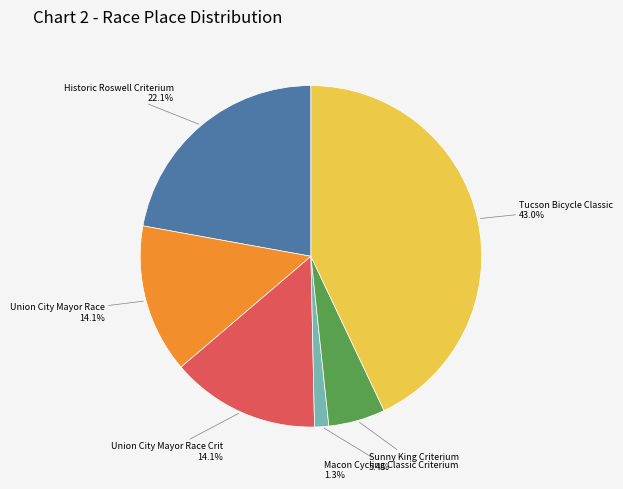

Is Sunny King Criterium the majority of the pie?

No